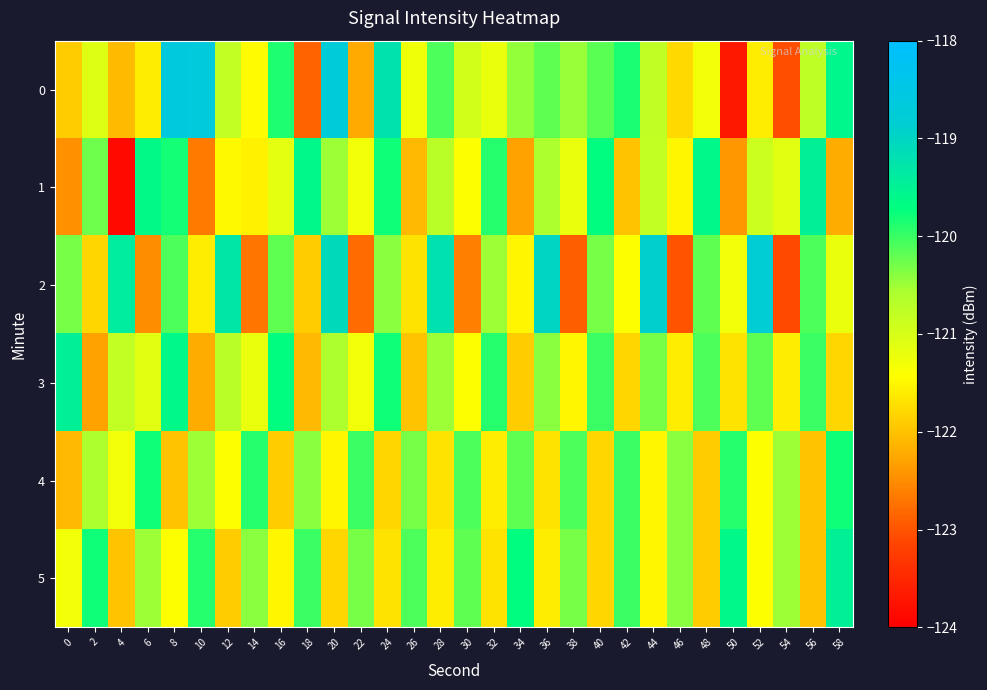

Reading left to right, transcribe all the data shown in this chart.

0: 0=-121.9	2=-121.1	4=-122.1	6=-121.6	8=-118.6	10=-118.7	12=-120.8	14=-121.4	16=-119.9	18=-122.9	20=-118.7	22=-122.2	24=-119.2	26=-121.3	28=-120.1	30=-120.9	32=-121.2	34=-120.4	36=-120.2	38=-120.5	40=-120.2	42=-119.8	44=-120.8	46=-121.8	48=-121.3	50=-123.7	52=-121.6	54=-123.0	56=-120.7	58=-119.6
1: 0=-122.5	2=-120.3	4=-123.9	6=-119.6	8=-119.8	10=-122.7	12=-121.5	14=-121.5	16=-121.2	18=-119.6	20=-120.5	22=-121.3	24=-119.8	26=-122.1	28=-120.7	30=-121.4	32=-119.9	34=-122.3	36=-120.6	38=-121.2	40=-119.7	42=-122.0	44=-120.8	46=-121.5	48=-119.6	50=-122.4	52=-120.9	54=-121.1	56=-119.5	58=-122.2
2: 0=-120.3	2=-121.8	4=-119.4	6=-122.5	8=-120.1	10=-121.6	12=-119.3	14=-122.7	16=-120.2	18=-121.9	20=-119.1	22=-122.8	24=-120.4	26=-121.7	28=-119.2	30=-122.6	32=-120.5	34=-121.5	36=-119.0	38=-122.9	40=-120.3	42=-121.4	44=-118.9	46=-123.0	48=-120.2	50=-121.3	52=-118.8	54=-123.1	56=-120.1	58=-121.2
3: 0=-119.5	2=-122.3	4=-120.8	6=-121.1	8=-119.6	10=-122.2	12=-120.7	14=-121.2	16=-119.7	18=-122.1	20=-120.6	22=-121.3	24=-119.8	26=-122.0	28=-120.5	30=-121.4	32=-119.9	34=-121.9	36=-120.4	38=-121.5	40=-120.0	42=-121.8	44=-120.3	46=-121.6	48=-120.1	50=-121.7	52=-120.2	54=-121.6	56=-120.0	58=-121.8
4: 0=-122.1	2=-120.6	4=-121.3	6=-119.8	8=-122.0	10=-120.5	12=-121.4	14=-119.9	16=-121.9	18=-120.4	20=-121.5	22=-120.0	24=-121.8	26=-120.3	28=-121.7	30=-120.1	32=-121.6	34=-120.2	36=-121.7	38=-120.1	40=-121.8	42=-120.0	44=-121.5	46=-120.4	48=-121.9	50=-119.9	52=-121.4	54=-120.5	56=-122.0	58=-119.8
5: 0=-121.3	2=-119.8	4=-122.0	6=-120.5	8=-121.4	10=-119.9	12=-121.9	14=-120.4	16=-121.5	18=-120.0	20=-121.8	22=-120.3	24=-121.7	26=-120.1	28=-121.6	30=-120.2	32=-121.7	34=-119.7	36=-121.6	38=-120.3	40=-121.8	42=-120.0	44=-121.5	46=-120.4	48=-121.9	50=-119.6	52=-121.4	54=-120.5	56=-122.0	58=-119.5